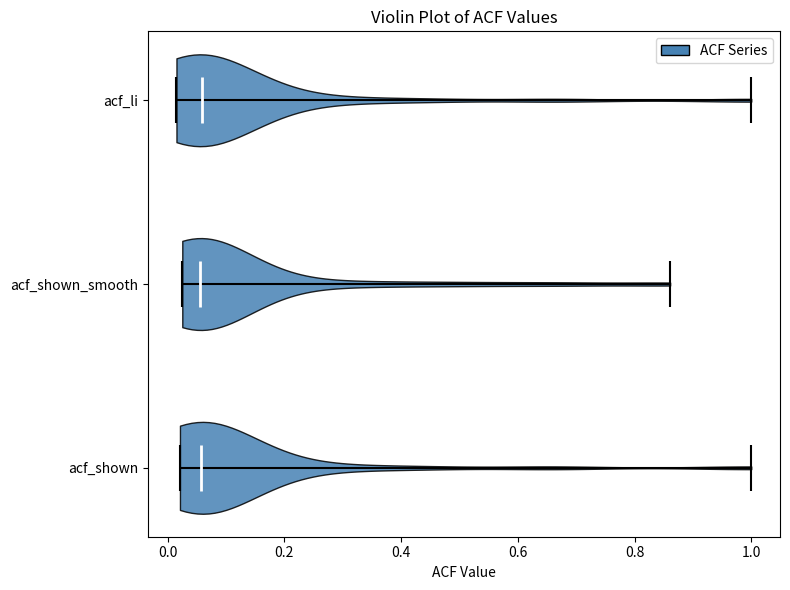

Reading bottom to top, read every violin against the x-axis: where its median line is, and the lowest and highest points it reaches. The values are not printed on the chart, so give them approximately, as read against the axis.

acf_shown: median line 0.06, lowest point 0.02, highest point 1.00
acf_shown_smooth: median line 0.06, lowest point 0.02, highest point 0.86
acf_li: median line 0.06, lowest point 0.02, highest point 1.00